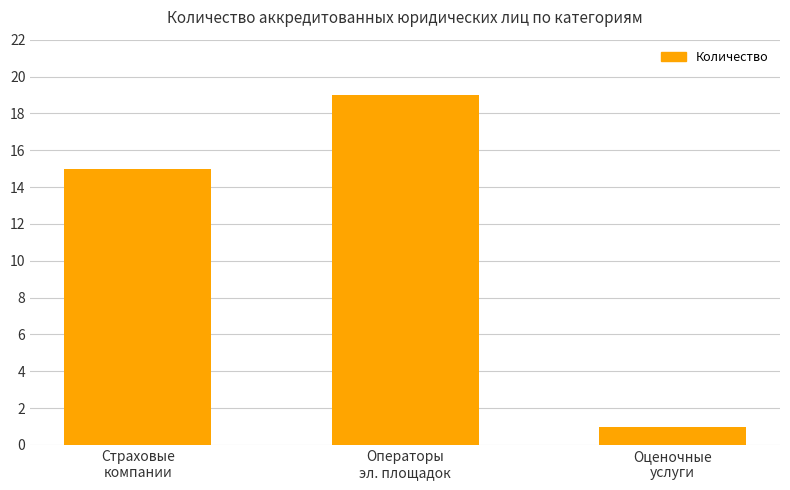

What is the change in value from Страховые
компании to Оценочные
услуги?

-14